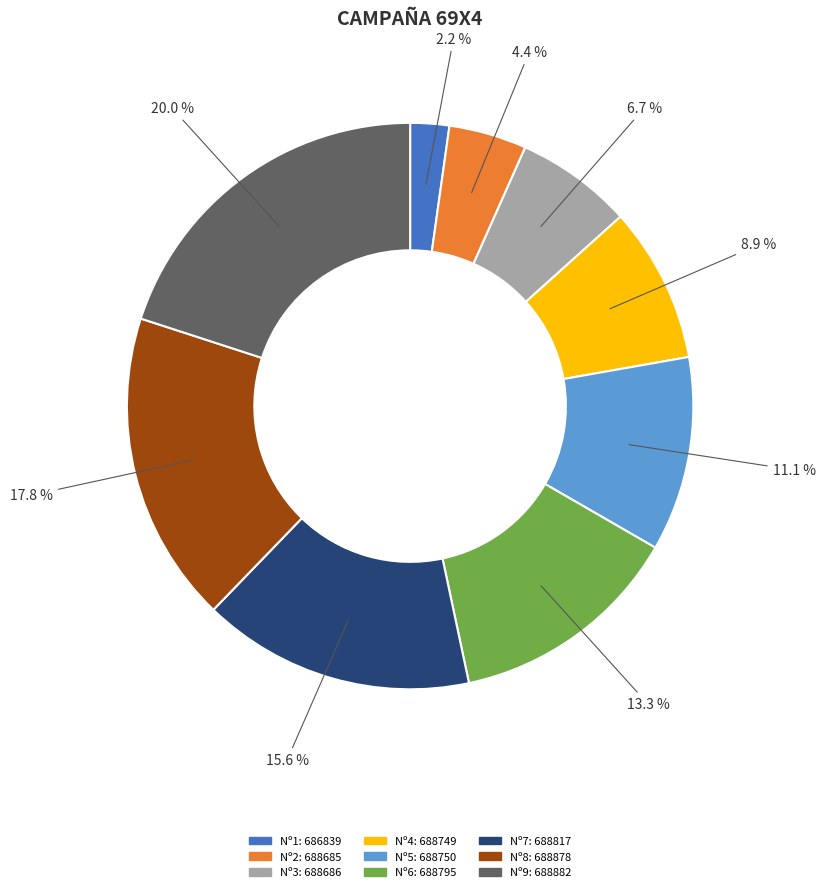

Is there any slice that represents more than half of the pie?

No